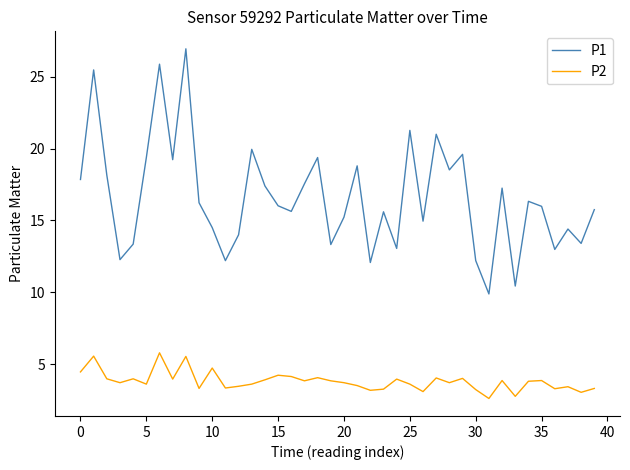

What is the difference between the maximum and minimum values in the P1 series?

17.1